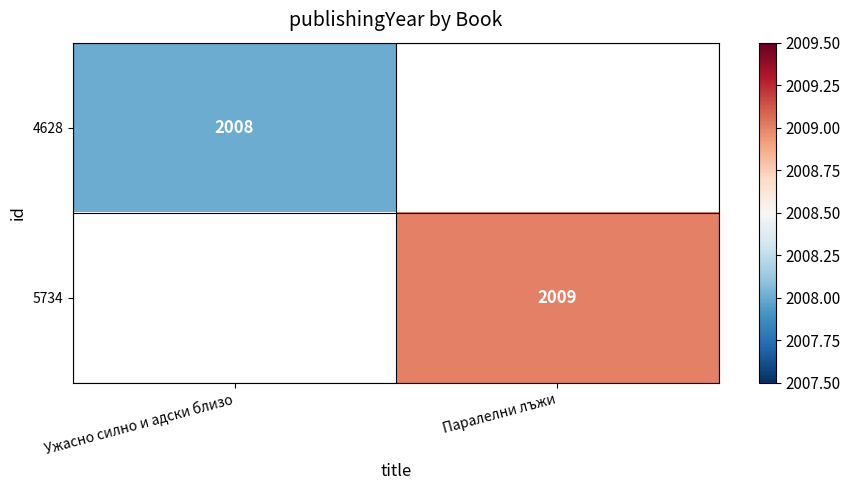

Which category has the highest value across all series?

Паралелни лъжи